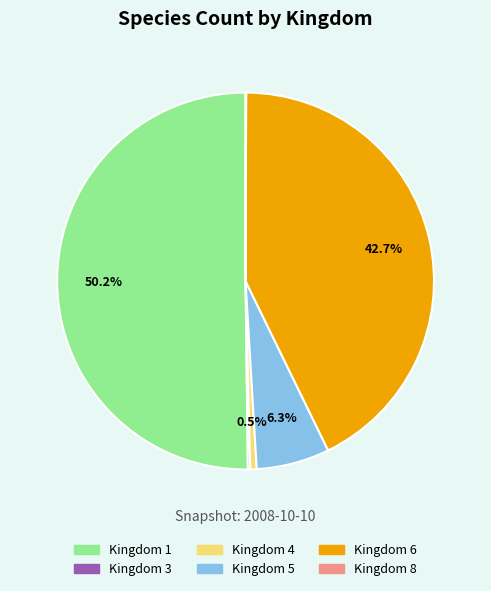

What is the majority slice?

Kingdom 1